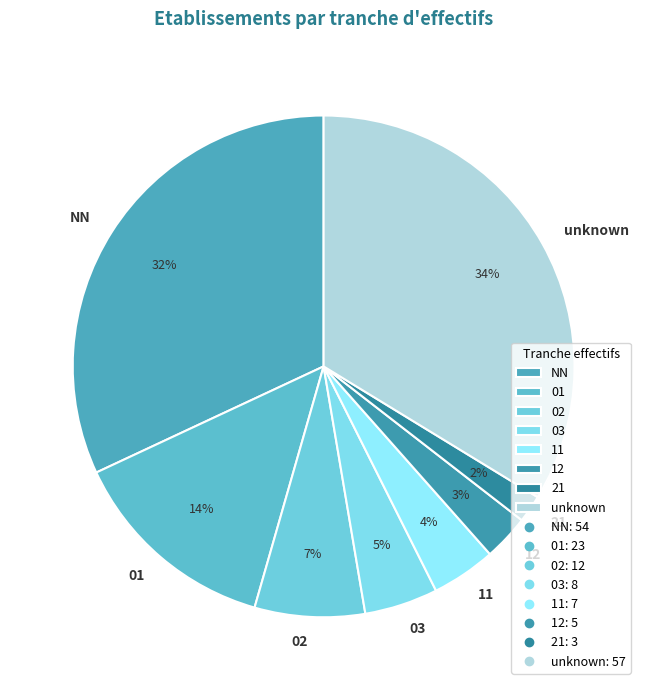

Do NN and 12 together represent more than half of the pie?

No